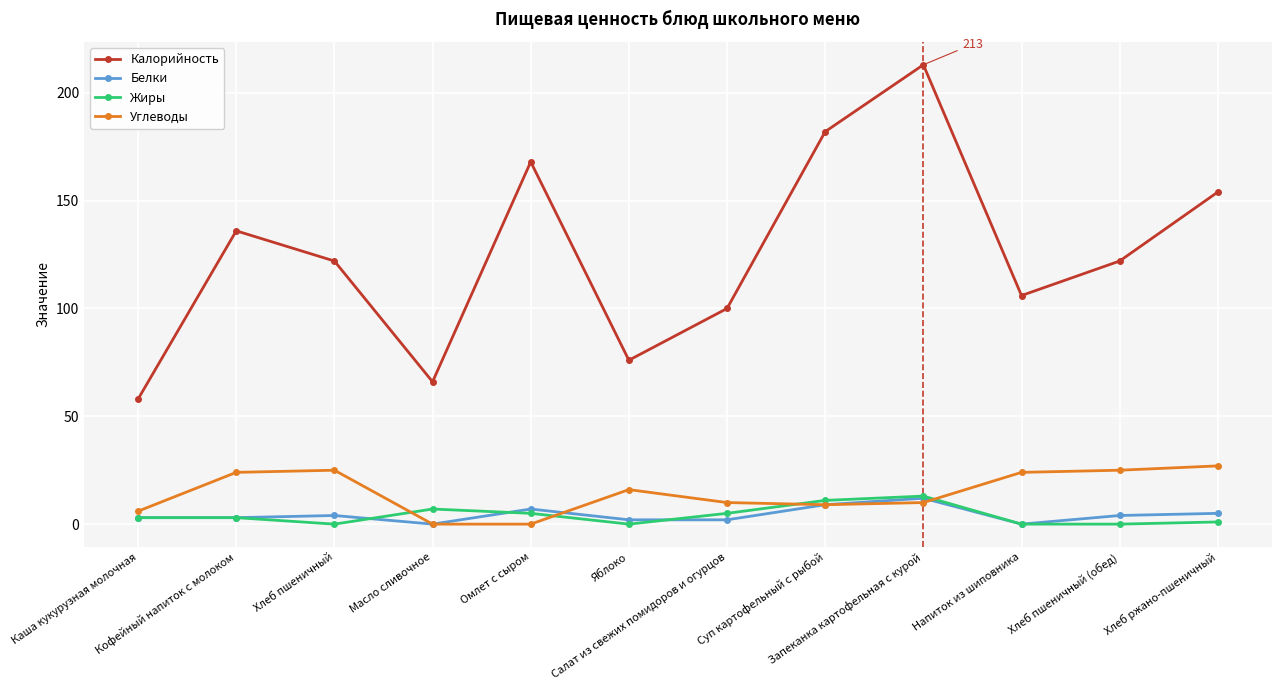

Reading left to right, list all the values displayed in this chart.

Калорийность: Каша кукурузная молочная=58	Кофейный напиток с молоком=136	Хлеб пшеничный=122	Масло сливочное=66	Омлет с сыром=168	Яблоко=76	Салат из свежих помидоров и огурцов=100	Суп картофельный с рыбой=182	Запеканка картофельная с курой=213	Напиток из шиповника=106	Хлеб пшеничный (обед)=122	Хлеб ржано-пшеничный=154
Белки: Каша кукурузная молочная=3	Кофейный напиток с молоком=3	Хлеб пшеничный=4	Масло сливочное=0	Омлет с сыром=7	Яблоко=2	Салат из свежих помидоров и огурцов=2	Суп картофельный с рыбой=9	Запеканка картофельная с курой=12	Напиток из шиповника=0	Хлеб пшеничный (обед)=4	Хлеб ржано-пшеничный=5
Жиры: Каша кукурузная молочная=3	Кофейный напиток с молоком=3	Хлеб пшеничный=0	Масло сливочное=7	Омлет с сыром=5	Яблоко=0	Салат из свежих помидоров и огурцов=5	Суп картофельный с рыбой=11	Запеканка картофельная с курой=13	Напиток из шиповника=0	Хлеб пшеничный (обед)=0	Хлеб ржано-пшеничный=1
Углеводы: Каша кукурузная молочная=6	Кофейный напиток с молоком=24	Хлеб пшеничный=25	Масло сливочное=0	Омлет с сыром=0	Яблоко=16	Салат из свежих помидоров и огурцов=10	Суп картофельный с рыбой=9	Запеканка картофельная с курой=10	Напиток из шиповника=24	Хлеб пшеничный (обед)=25	Хлеб ржано-пшеничный=27